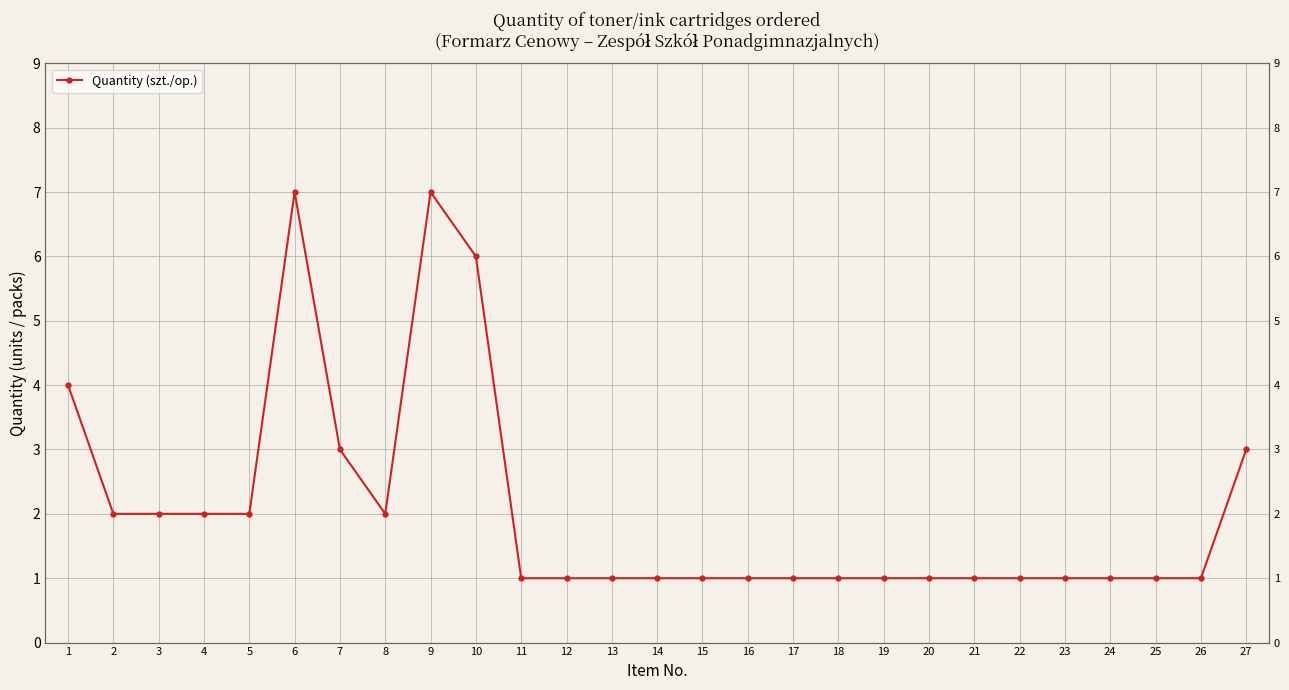

What is the difference between the maximum and minimum values?

6